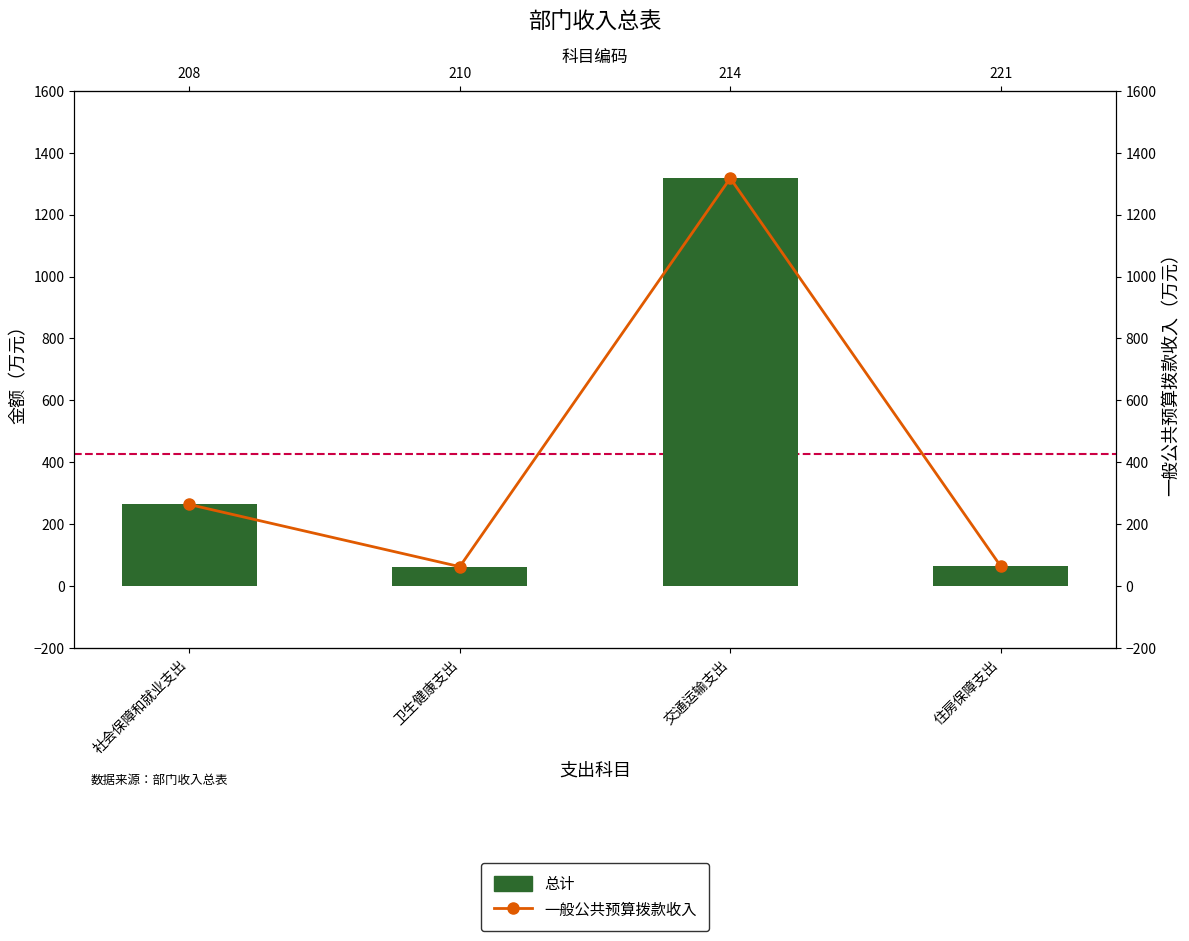

What is the difference between the maximum and minimum values in the 总计 series?

1254.3